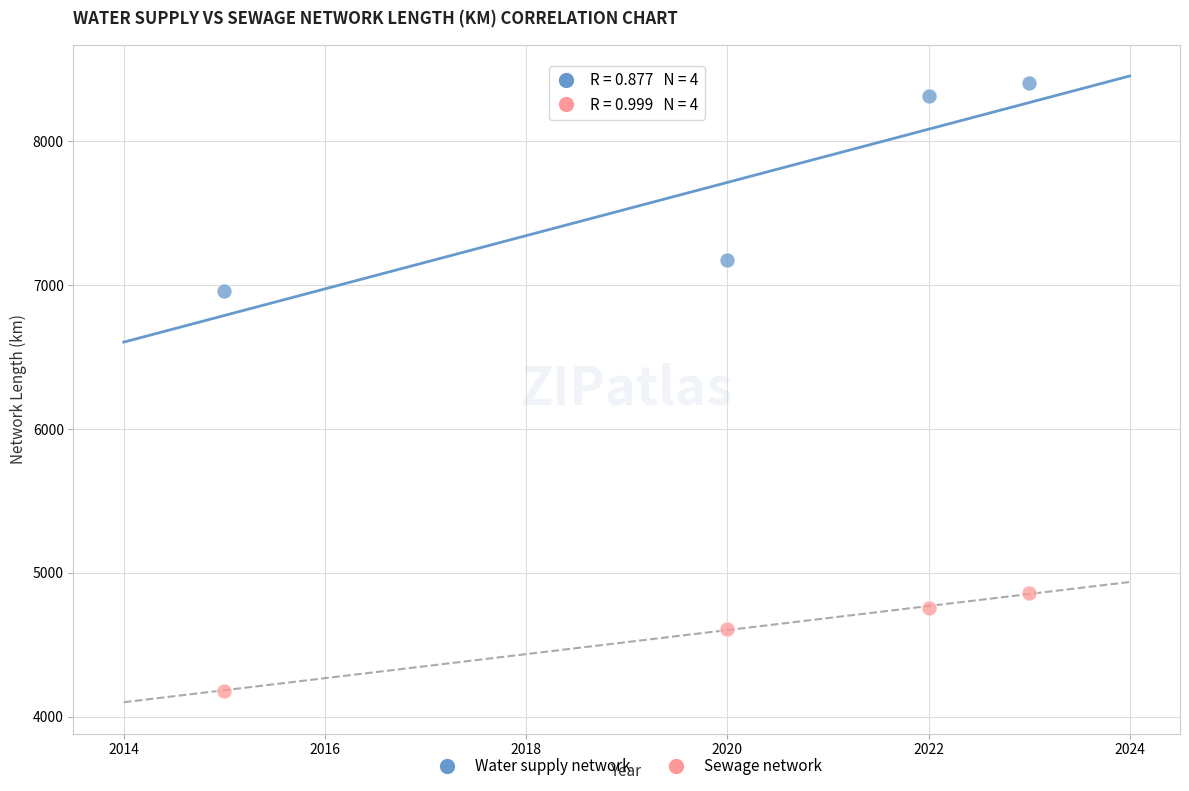

In the Sewage network series, what Y value is closest to 4519?

4611.4